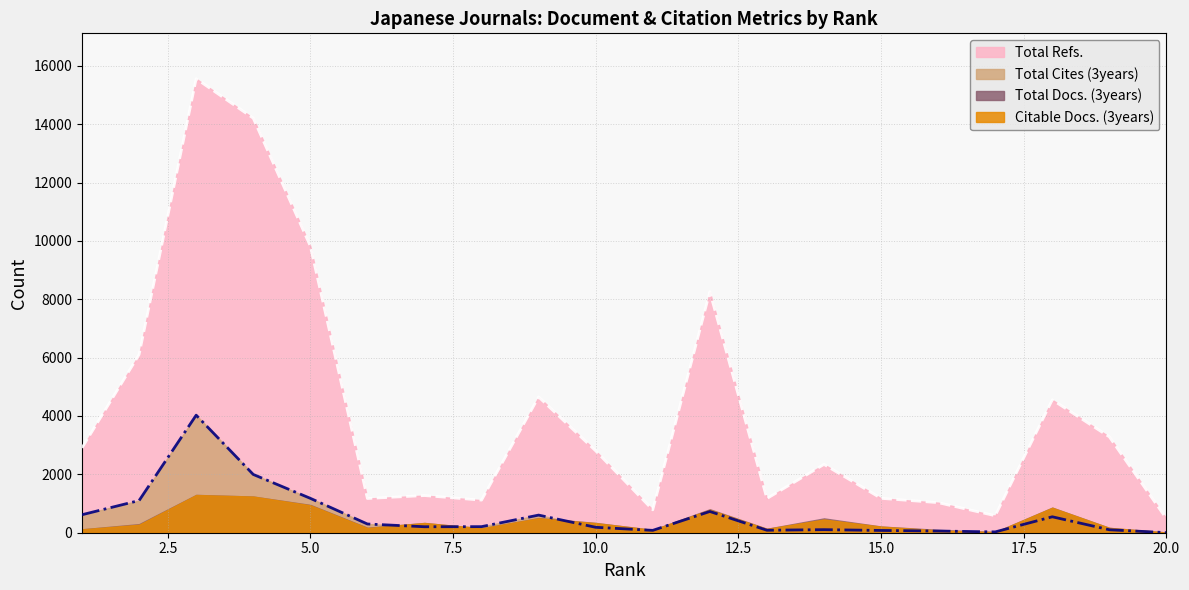

At which category is the sum across all series the highest?

3